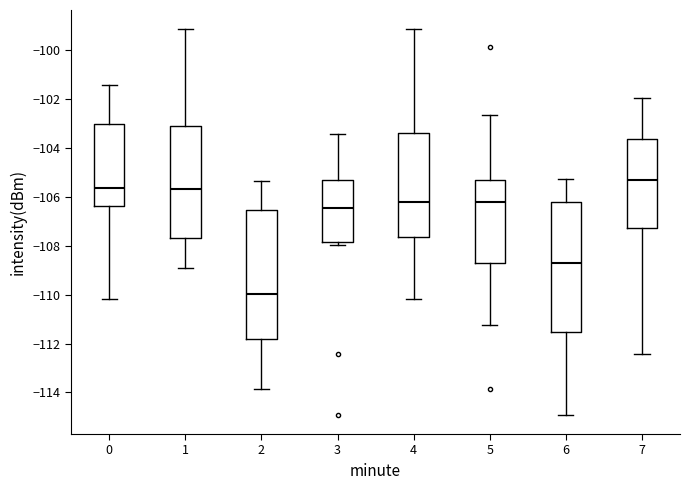

Where is the upper edge of the box at x = 3 on the y-axis? The values are not printed on the chart, so give them approximately, as read against the axis.

-105.2